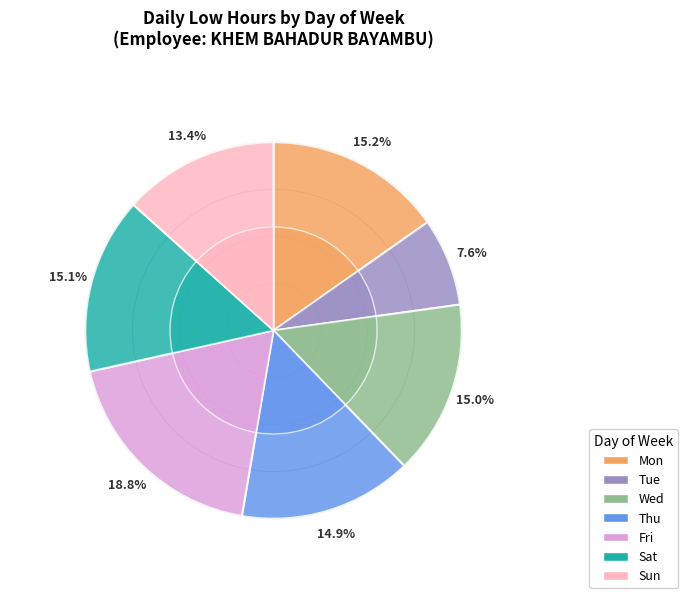

Does any single category account for the majority?

No